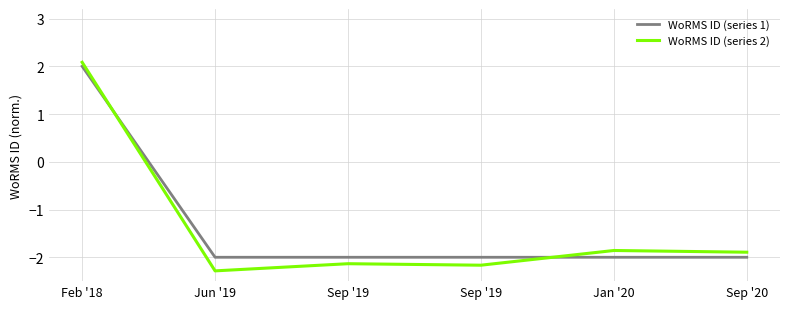

Between which two adjacent categories do WoRMS ID (series 1) and WoRMS ID (series 2) first intersect?

Feb '18 and Jun '19